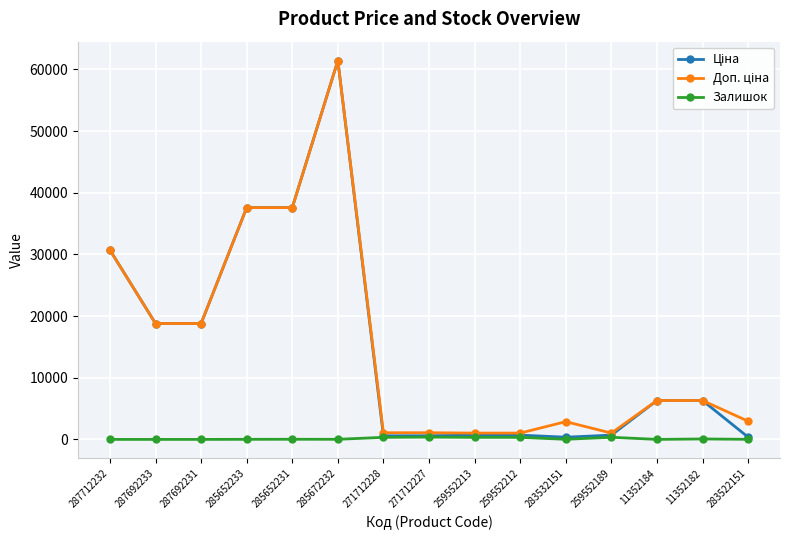

What is the label of the 3rd point from the right?

11352184